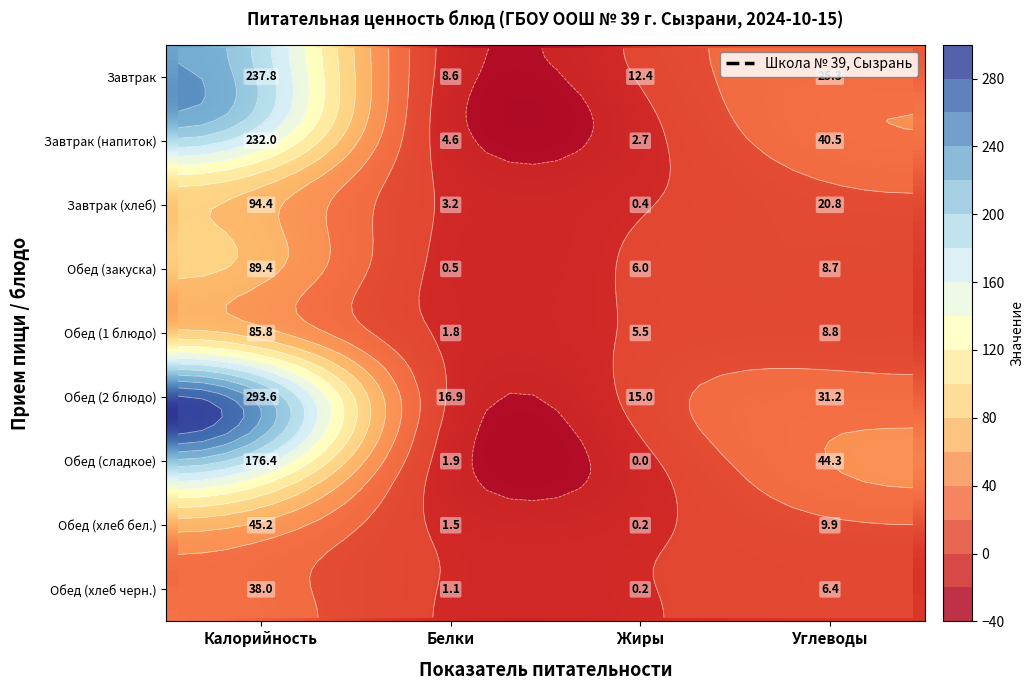

Reading right to left, what are all the values shown in this chart?

Завтрак: 25.3	12.4	8.6	237.8
Завтрак (напиток): 40.5	2.7	4.6	232.0
Завтрак (хлеб): 20.8	0.4	3.2	94.4
Обед (закуска): 8.7	6.0	0.5	89.4
Обед (1 блюдо): 8.8	5.5	1.8	85.8
Обед (2 блюдо): 31.2	15.0	16.9	293.6
Обед (сладкое): 44.3	0.0	1.9	176.4
Обед (хлеб бел.): 9.9	0.2	1.5	45.2
Обед (хлеб черн.): 6.4	0.2	1.1	38.0